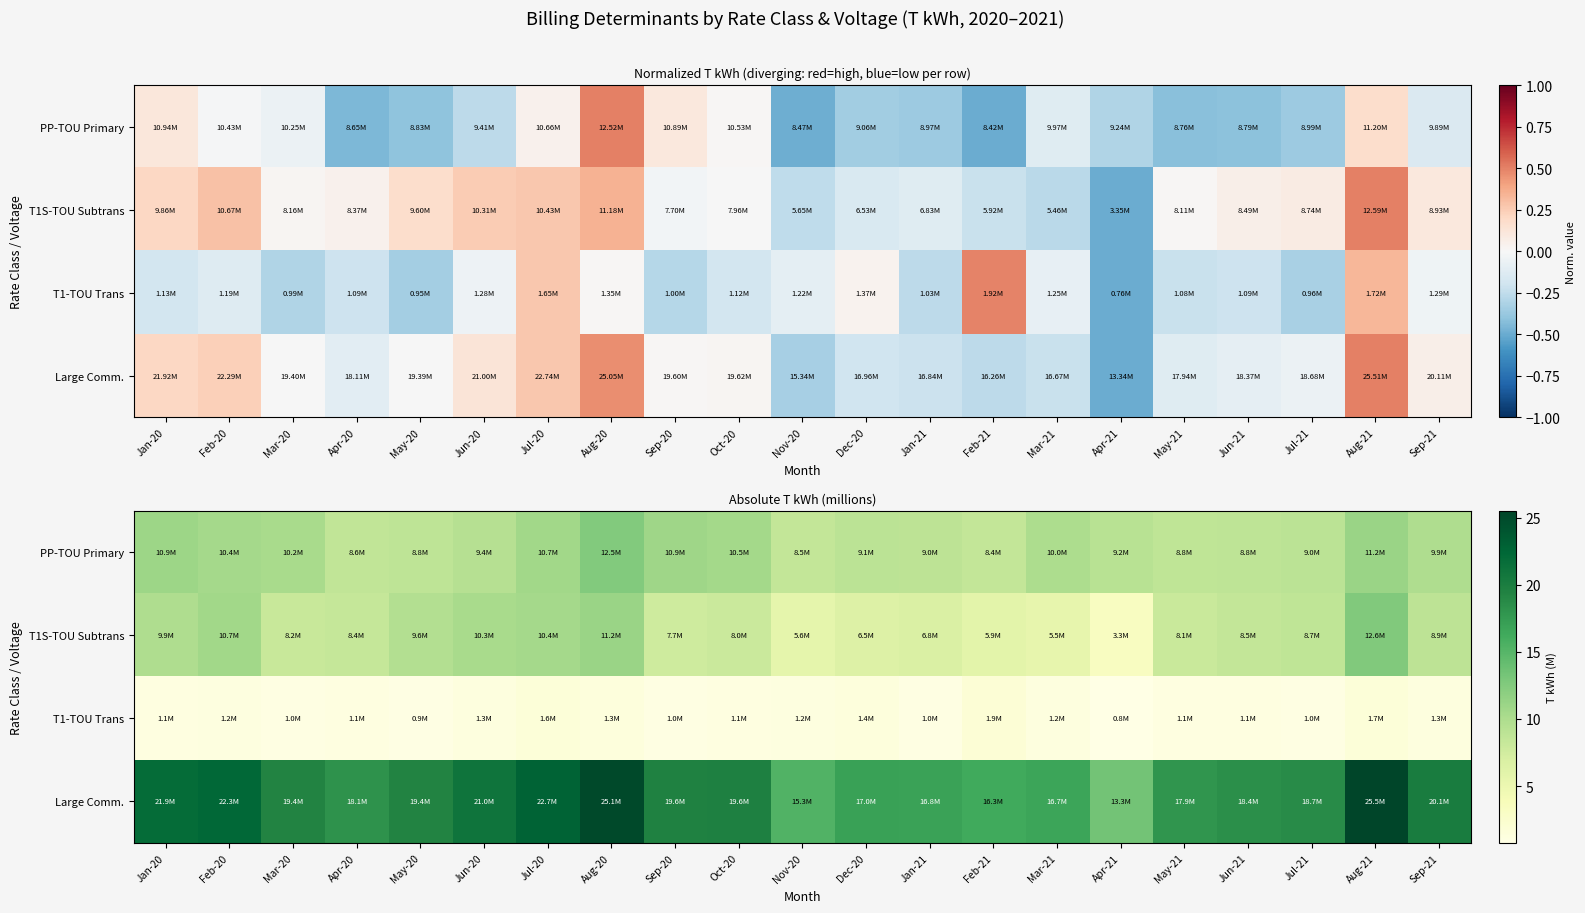

At which category is the sum across all series the highest?

Aug-21